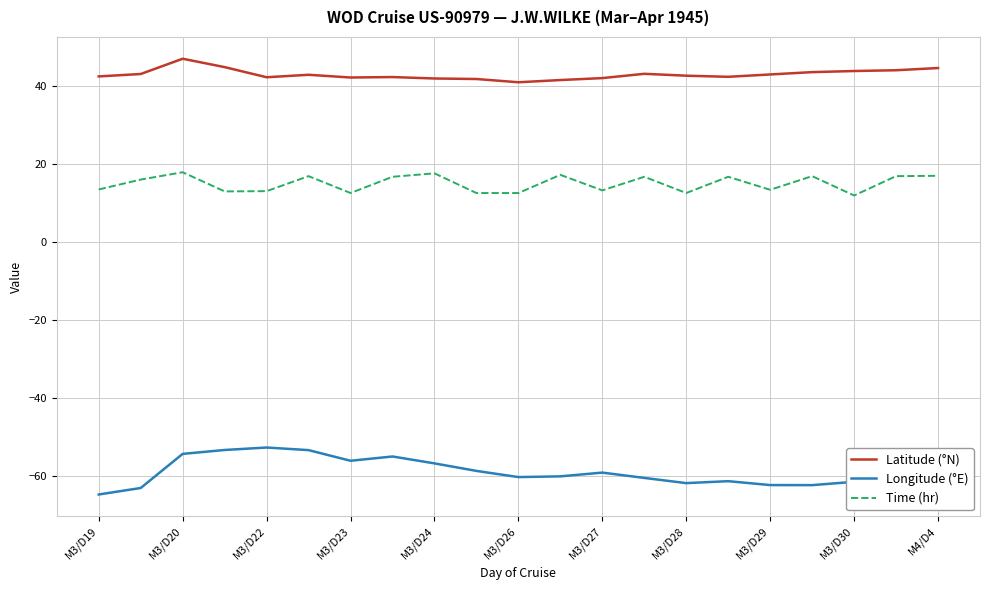

What is the difference between the maximum and minimum values in the Latitude (°N) series?

6.0